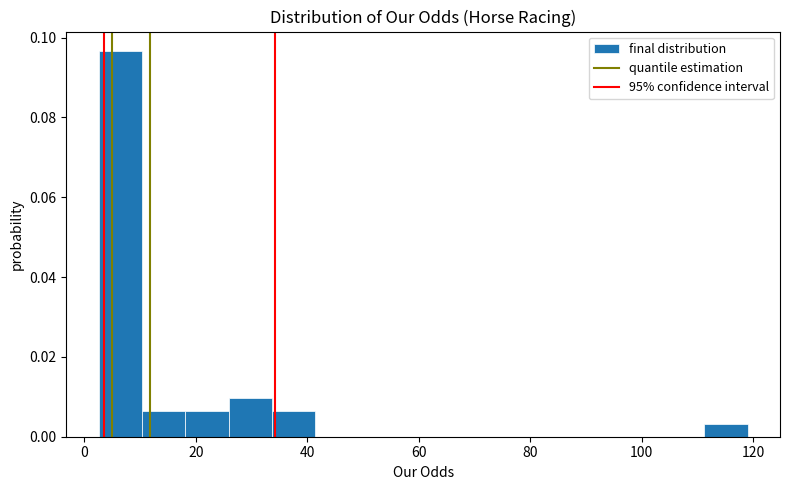

Around what value on the x-axis is the tallest bar? Give the approximate position of its centre, as read against the axis.

6